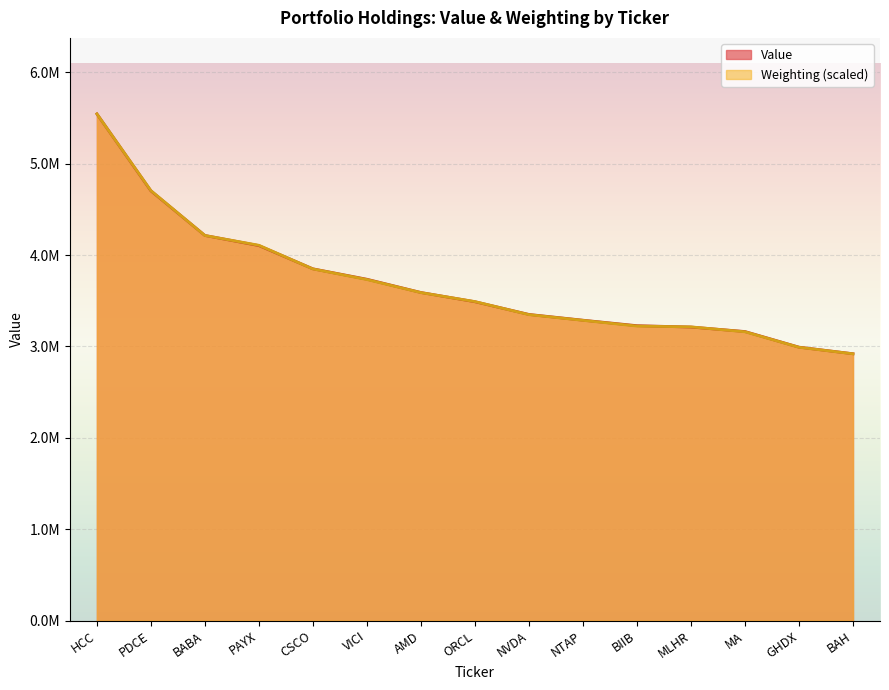

Rank the series by their average value, from highest to lowest.

Value, Weighting